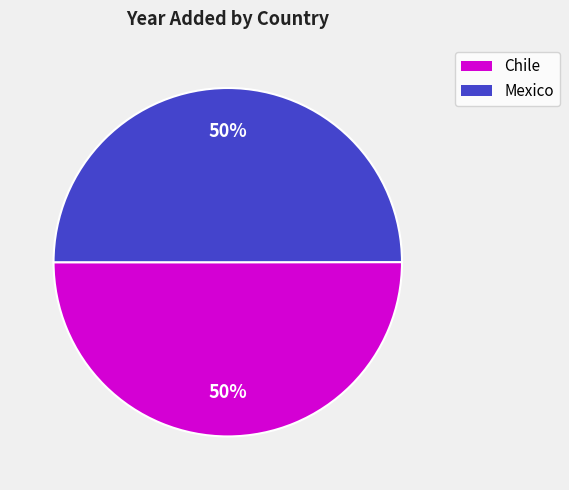

What percentage is the Mexico slice, to the nearest percent?

50%